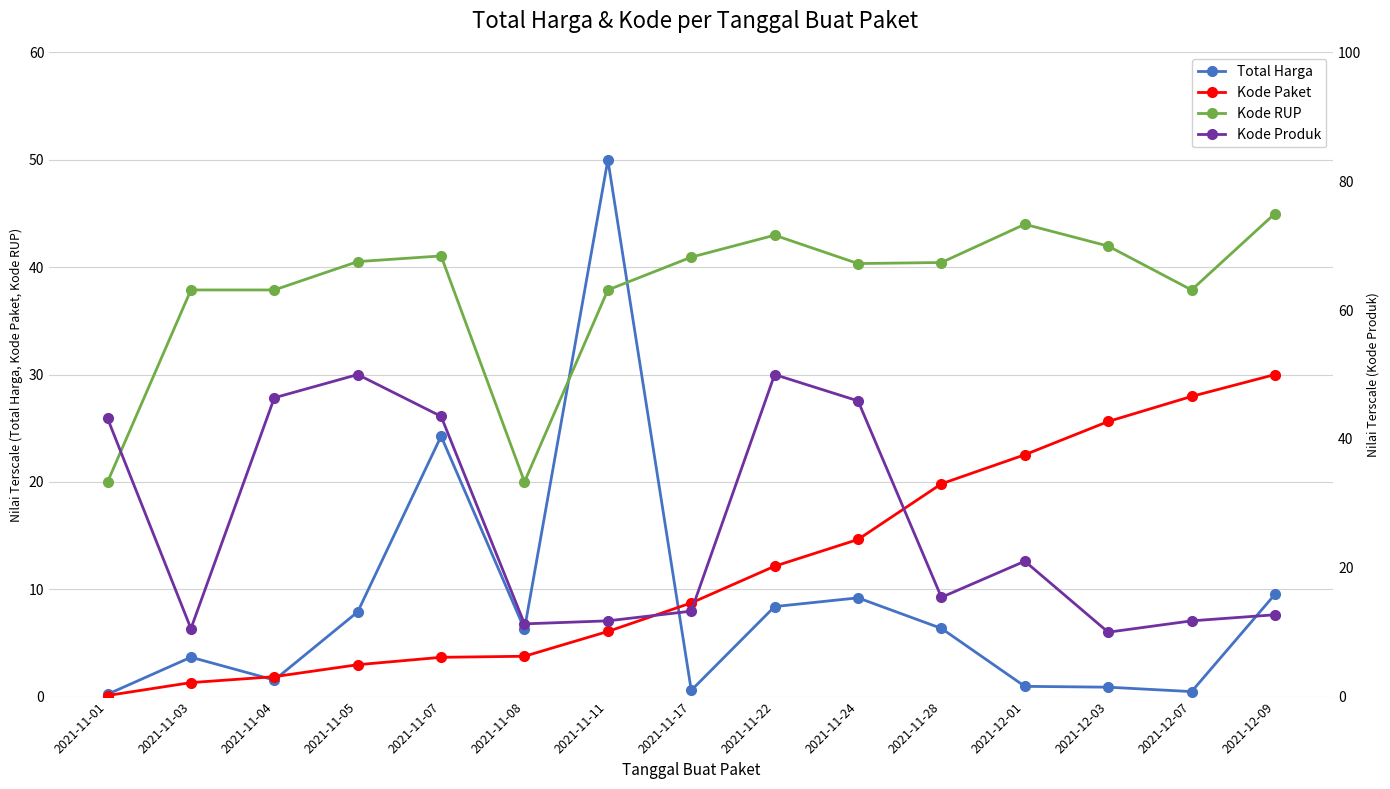

What is the label of the 2nd point from the left?

2021-11-03